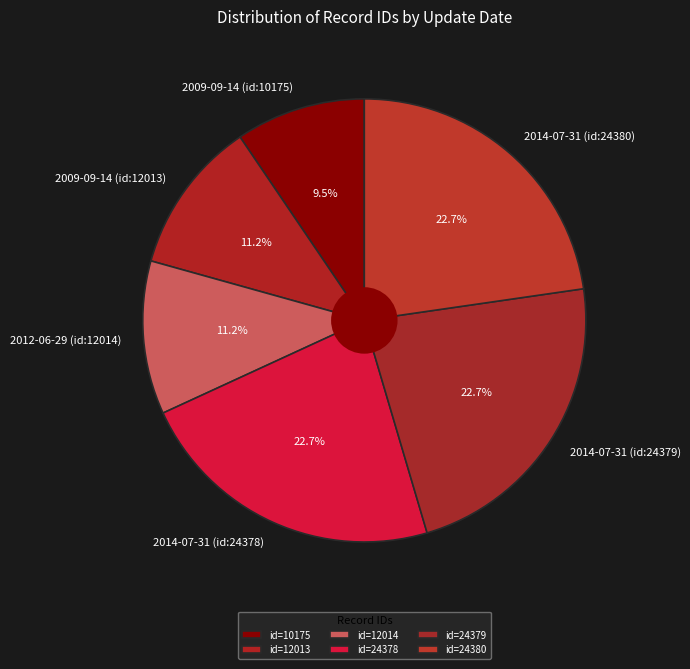

Approximately how many times larger is the value at 2014-07-31 (id:24379) compared to 2009-09-14 (id:10175)?

2.4